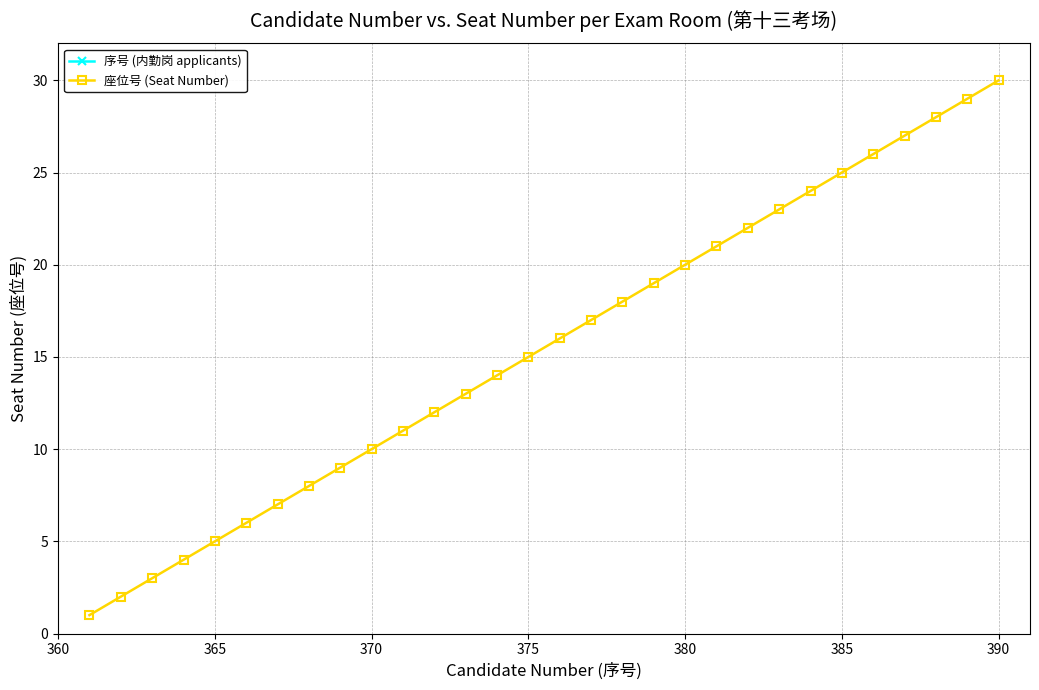

True or false: 座位号 (Seat Number) has more than 1 points higher than both neighbors.

False